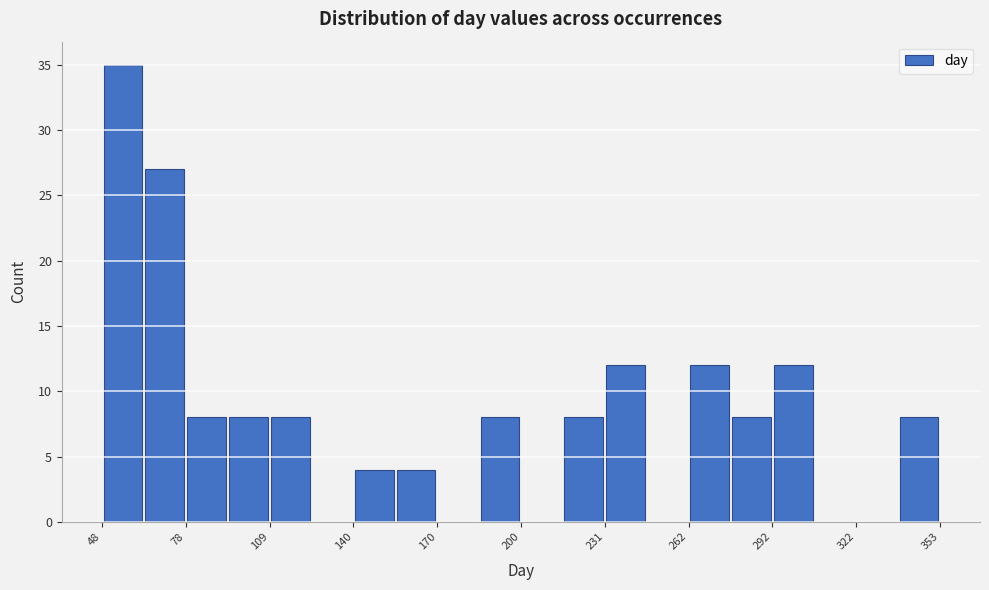

Around what value on the x-axis is the tallest bar? Give the approximate position of its centre, as read against the axis.

55